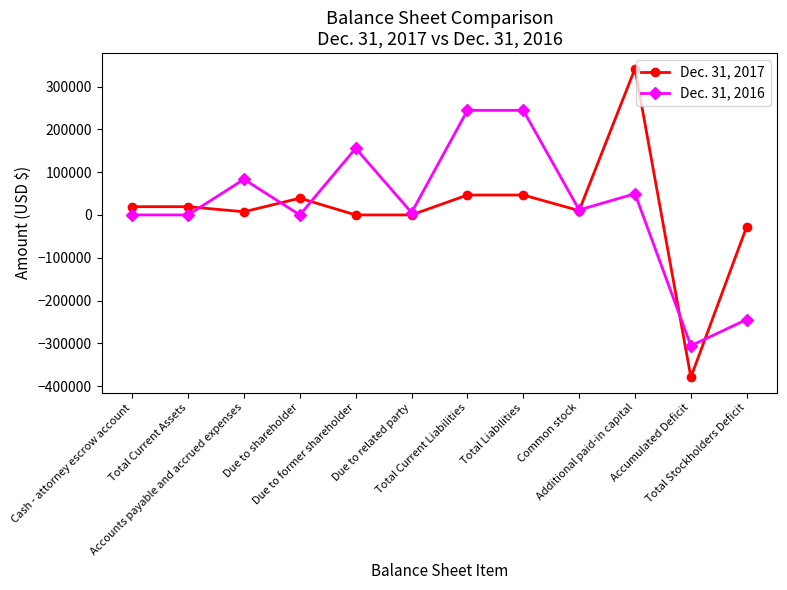

What position from the right is Due to related party?

7